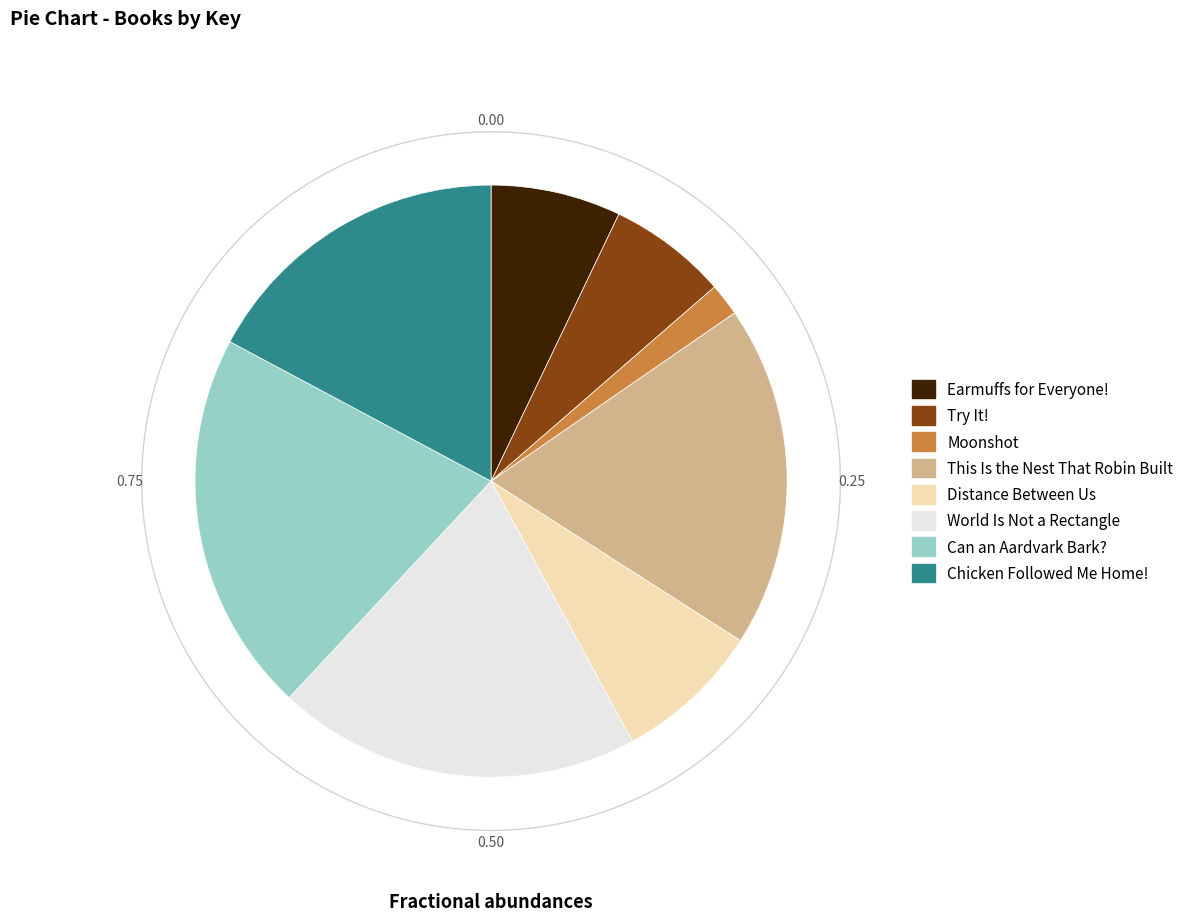

To the nearest percent, what is the combined percentage of Distance Between Us and Chicken Followed Me Home!?

25%